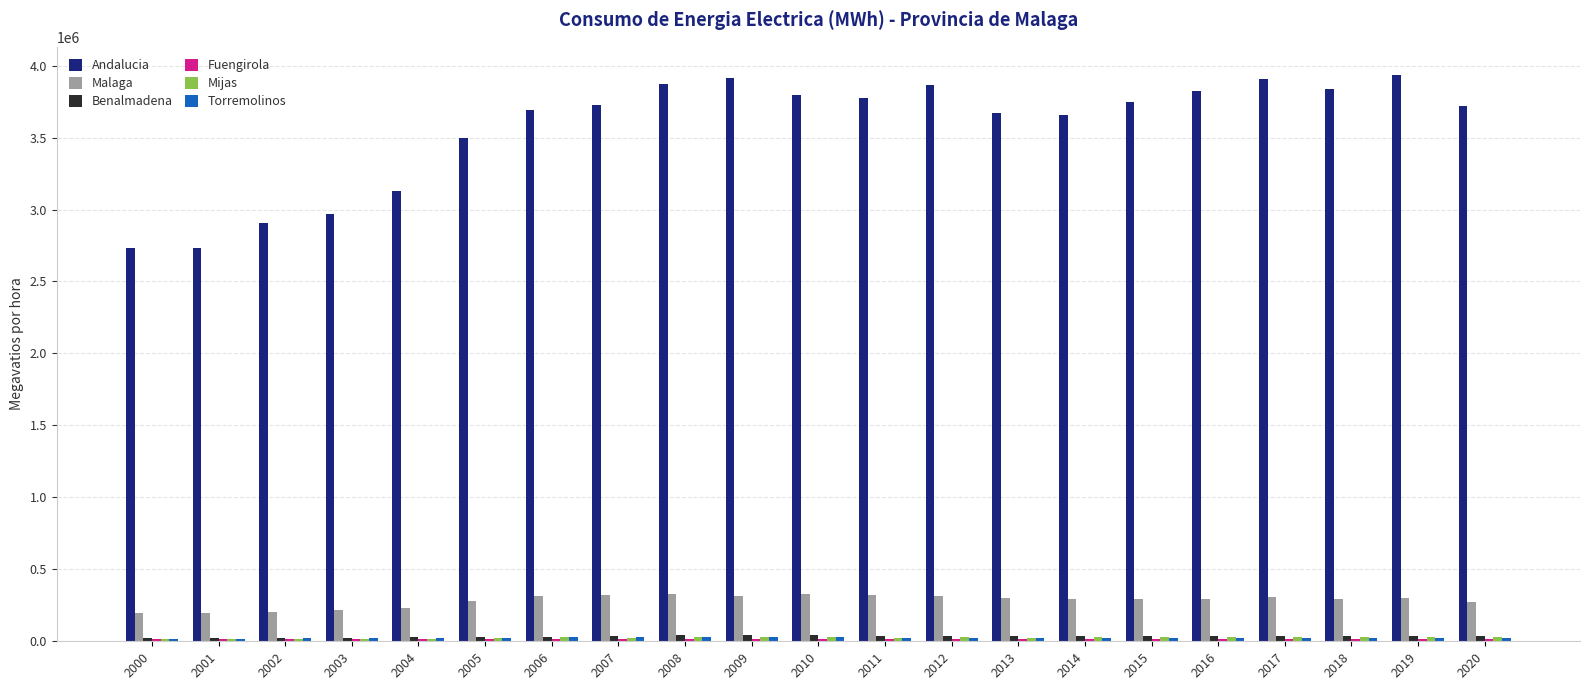

Count the number of categories in the chart.

21